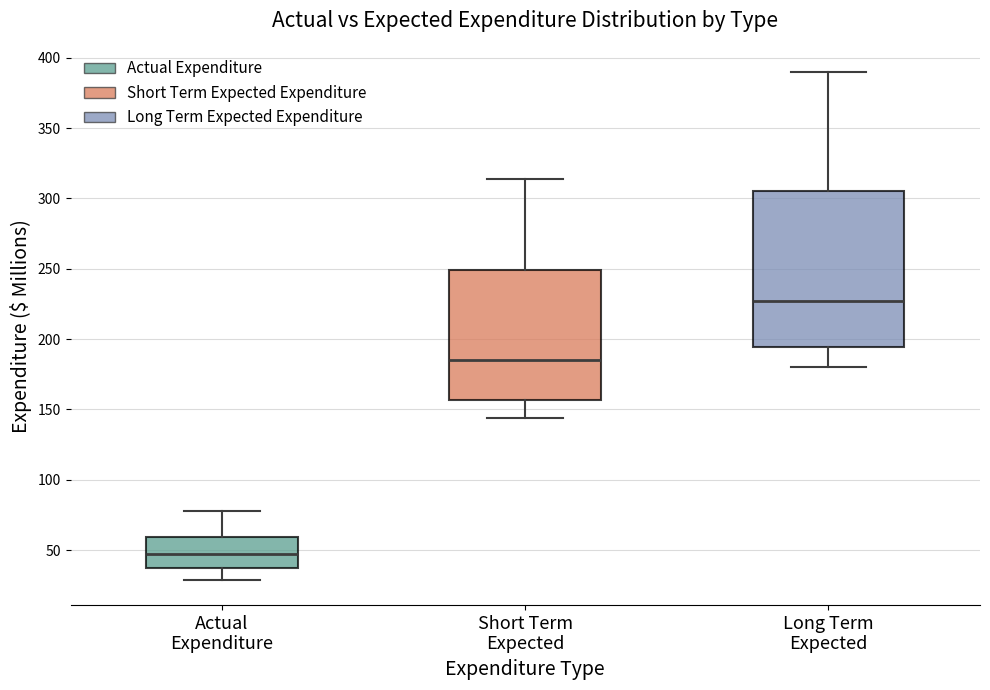

Reading left to right, transcribe this box plot: for each box, give where its median line is, the range the box spans, and where its two whiskers end, as read against the y-axis. The values are not printed on the chart, so give them approximately, as read against the axis.

Actual Expenditure: median 50, box 40 to 60, whiskers 30 to 80
Short Term Expected: median 185, box 155 to 250, whiskers 145 to 315
Long Term Expected: median 225, box 195 to 305, whiskers 180 to 390